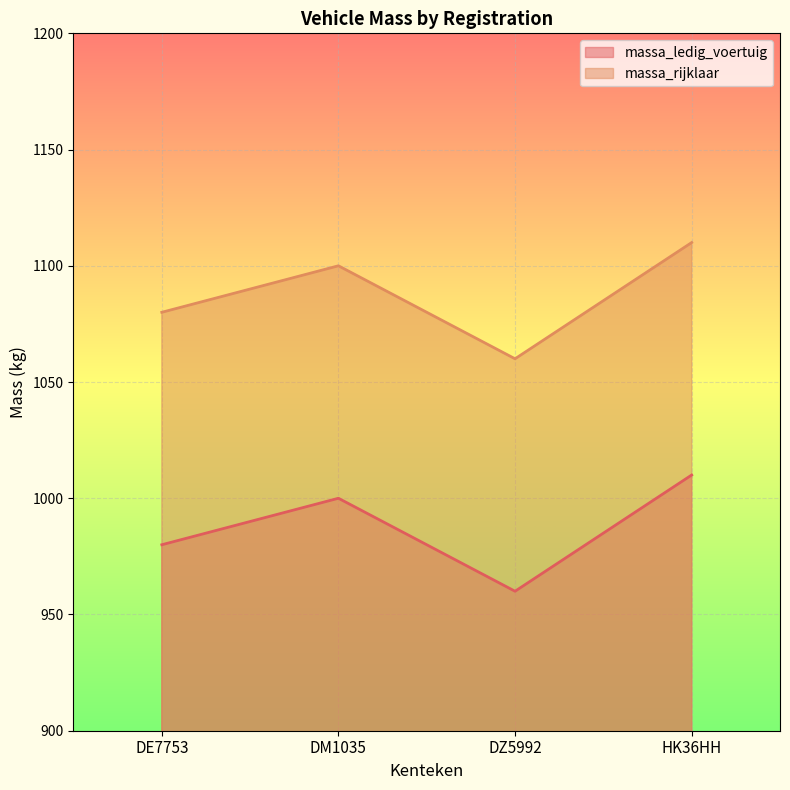

What is the difference between the maximum and minimum values in the massa_rijklaar series?

50